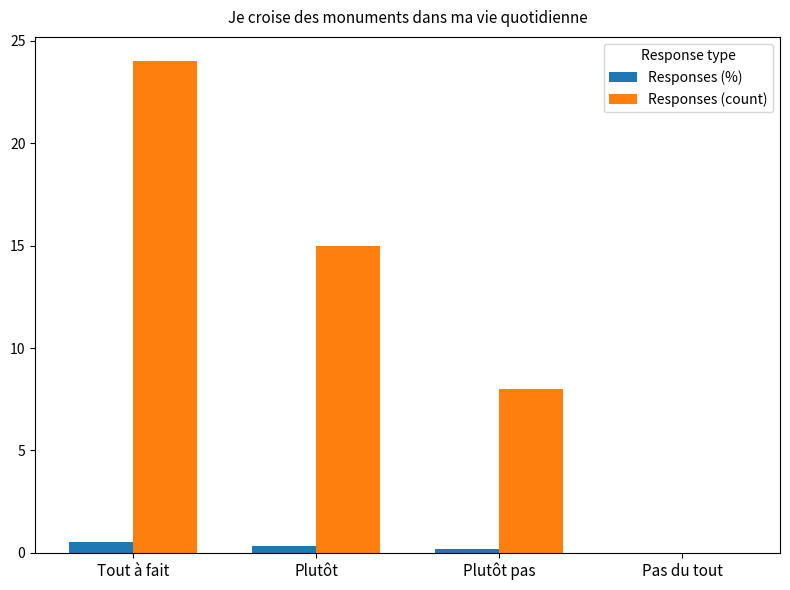

Which series changed the most between Tout à fait and Plutôt pas?

Responses (count)